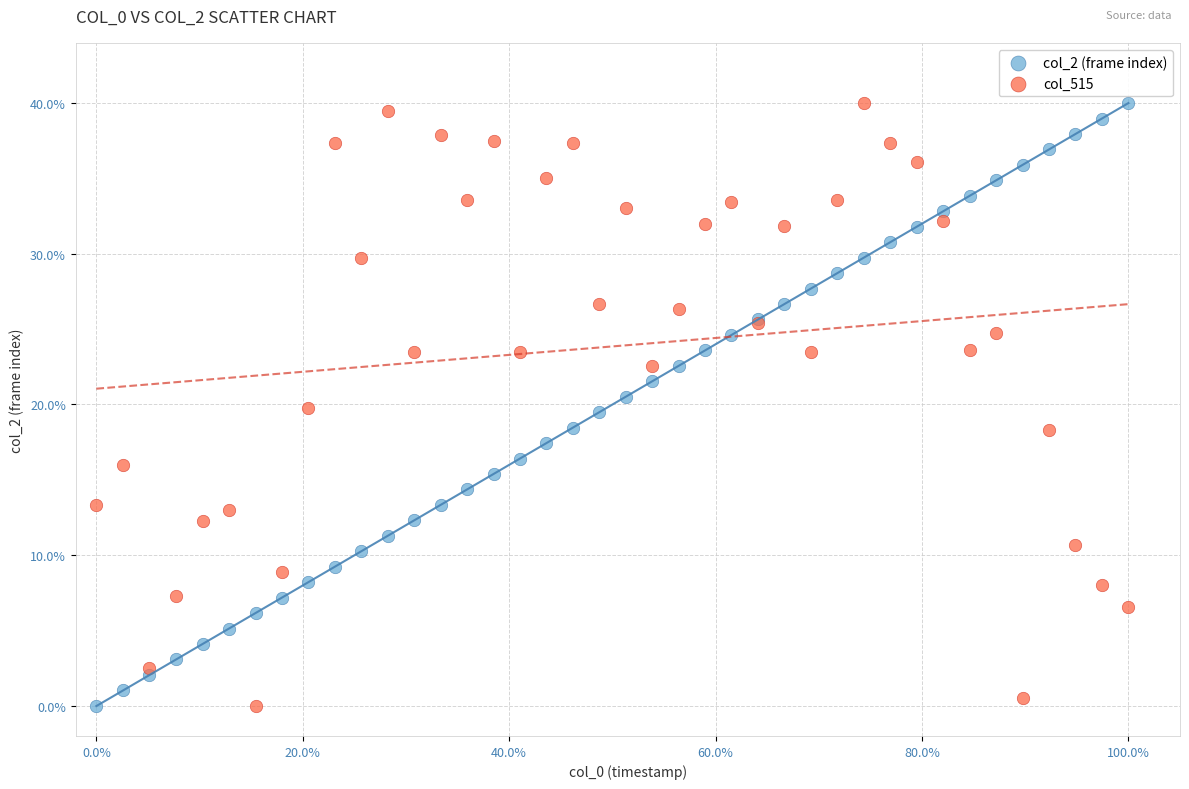

What are all the series names shown in the legend?

col_2 (frame index), col_515